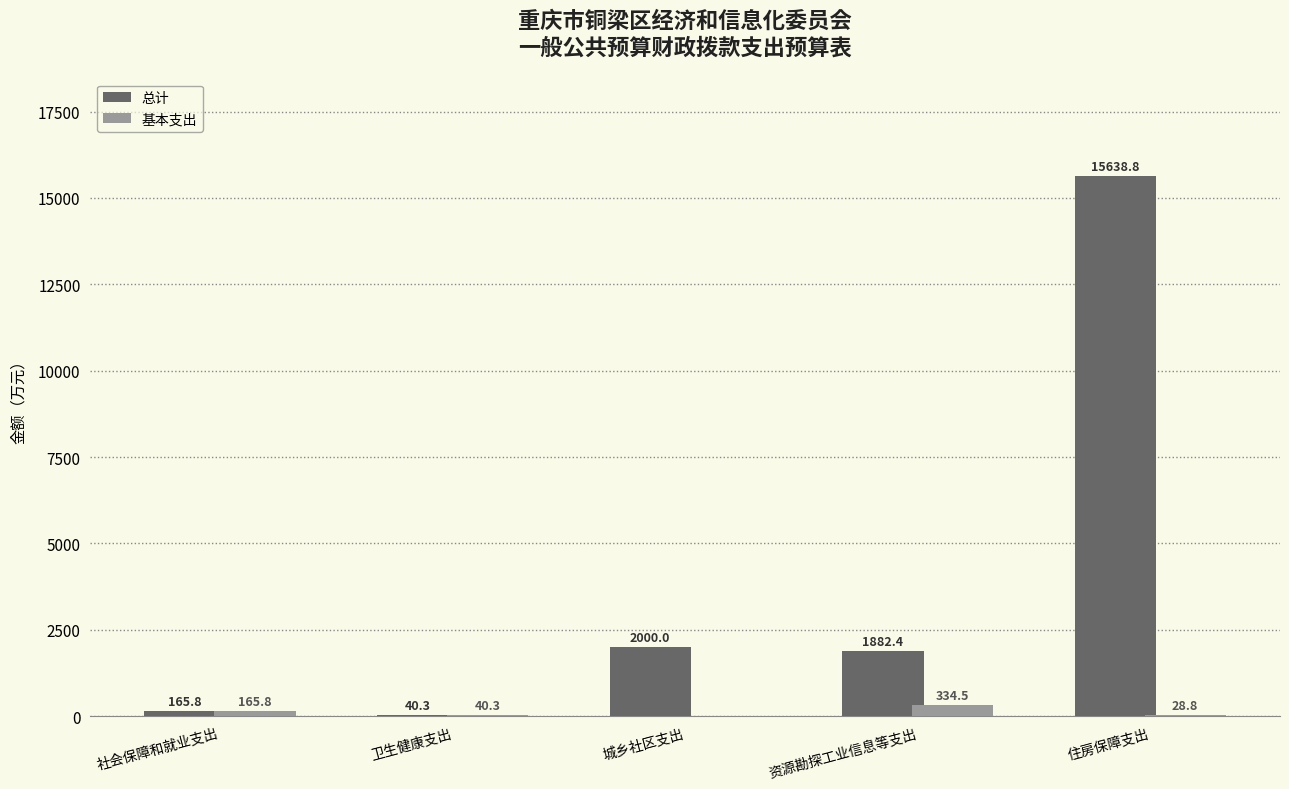

What is the maximum value shown in the chart?

15638.8